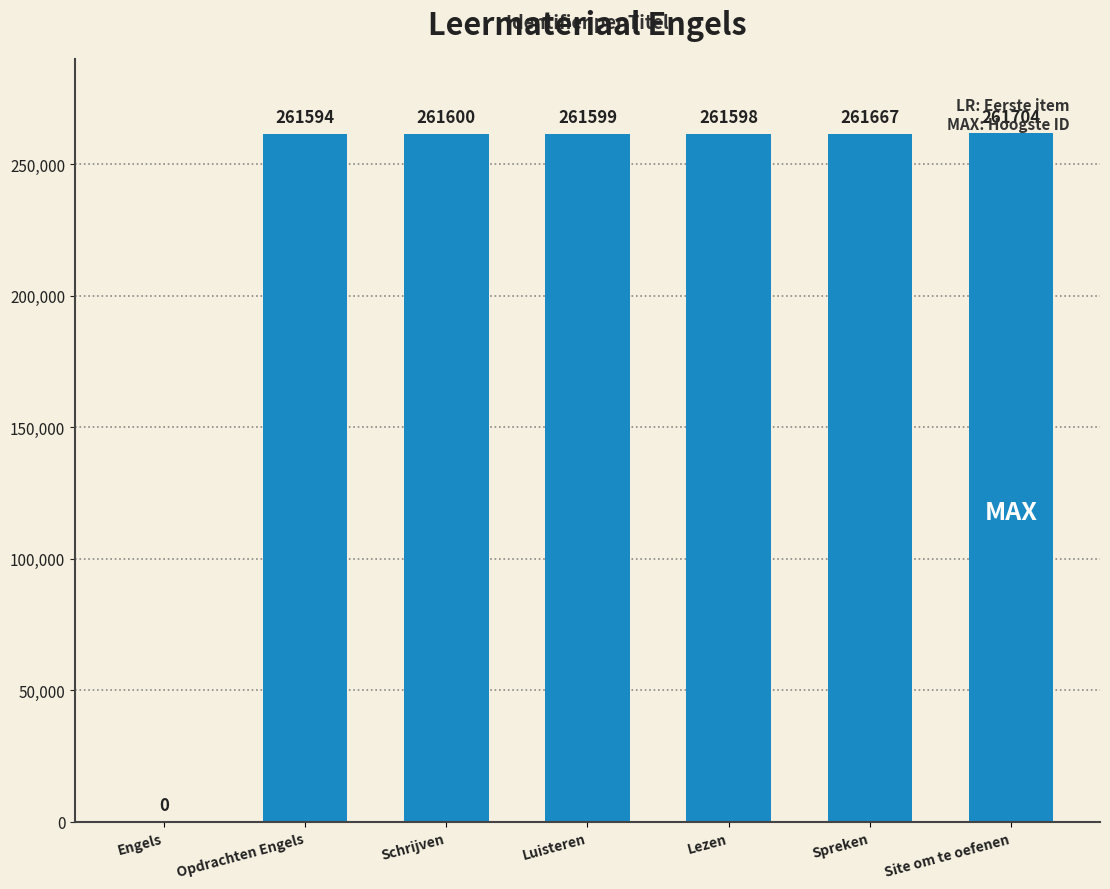

Reading left to right, list all the values displayed in this chart.

Engels=0	Opdrachten Engels=261594	Schrijven=261600	Luisteren=261599	Lezen=261598	Spreken=261667	Site om te oefenen=261704